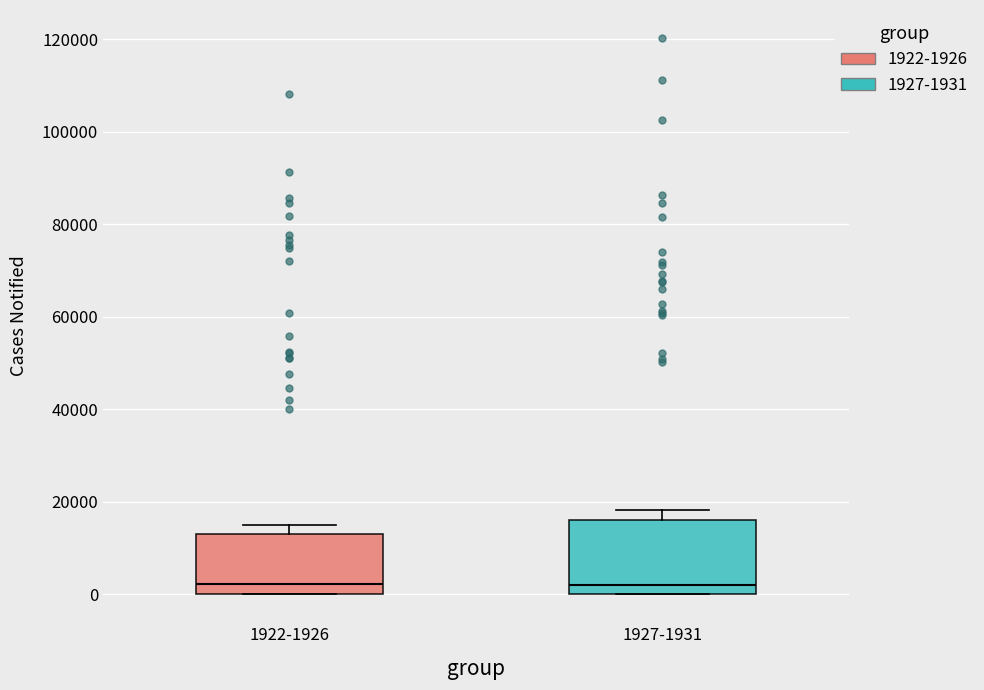

Reading left to right, read every box against the y-axis: the position of its median line, the range the box covers, and the ends of its whiskers. The values are not printed on the chart, so give them approximately, as read against the axis.

1922-1926: median 2000, box 0 to 14000, whiskers 0 to 16000
1927-1931: median 2000, box 0 to 16000, whiskers 0 to 18000